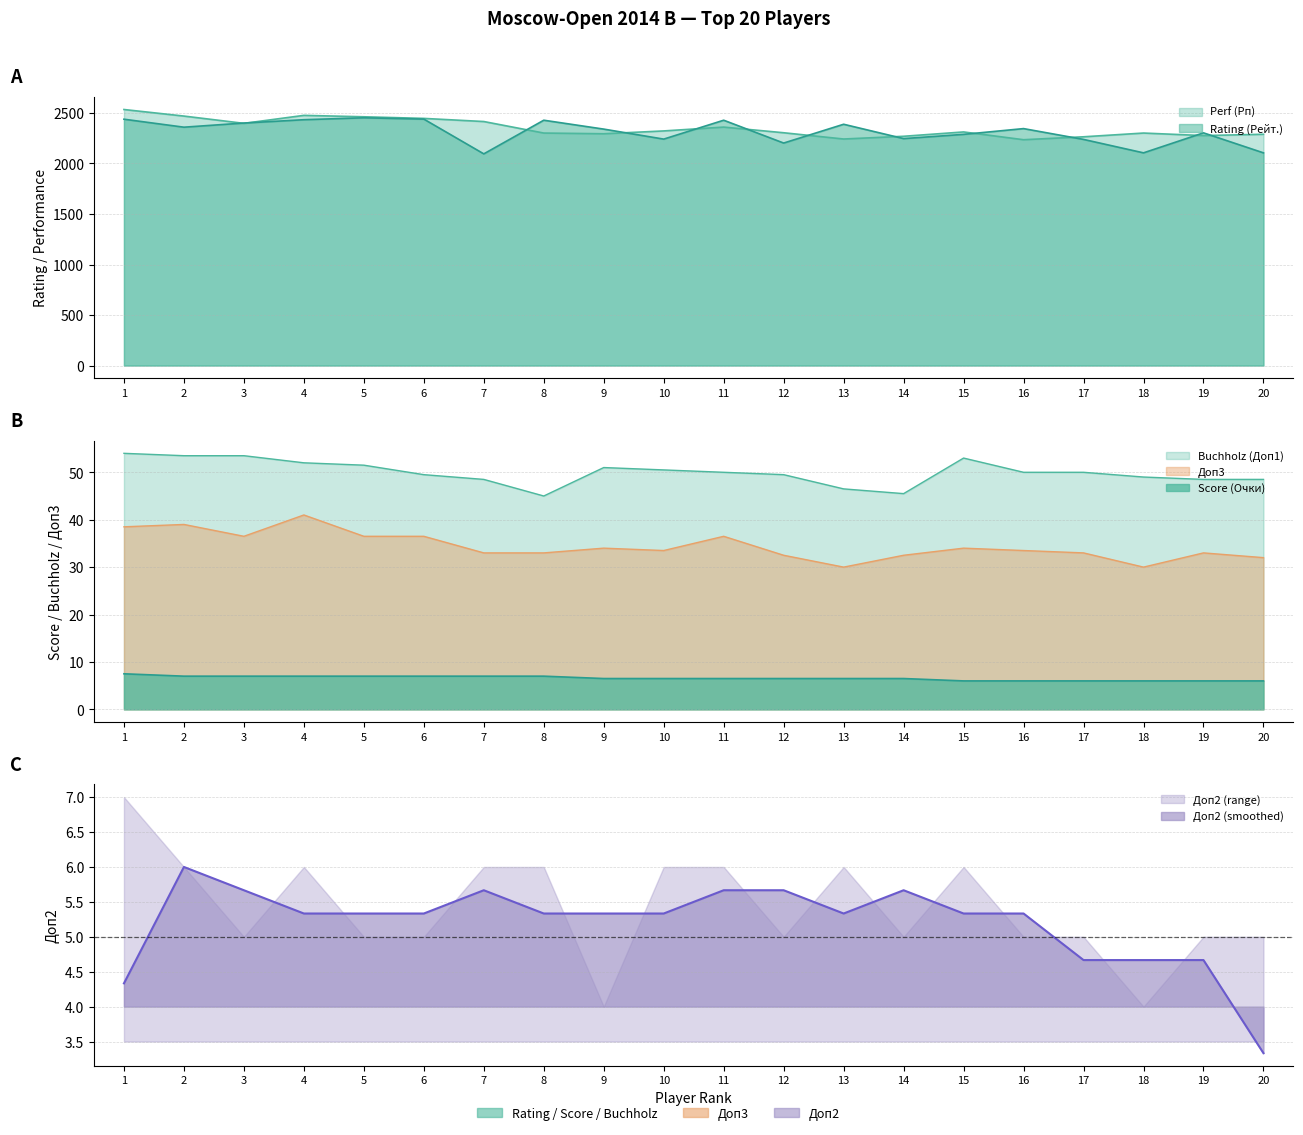

In Perf (Рп), how many points are lower than both neighbors (excluding endpoints)?

5